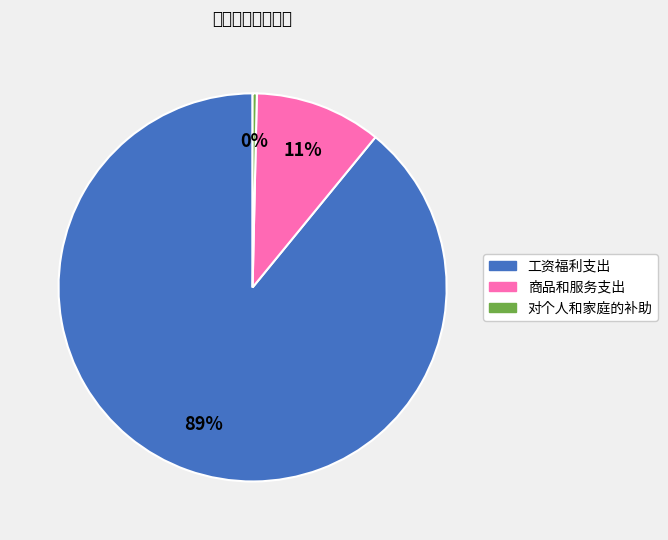

To the nearest percent, what is the difference between the largest and smallest slice percentages?

89%